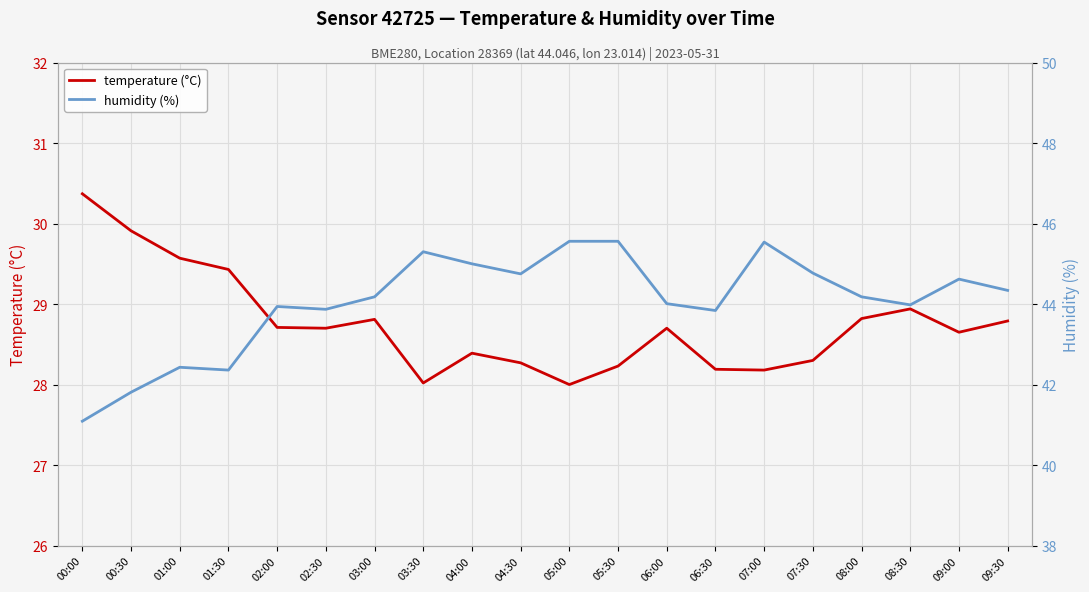

What is the label of the 13th point from the right?

03:30